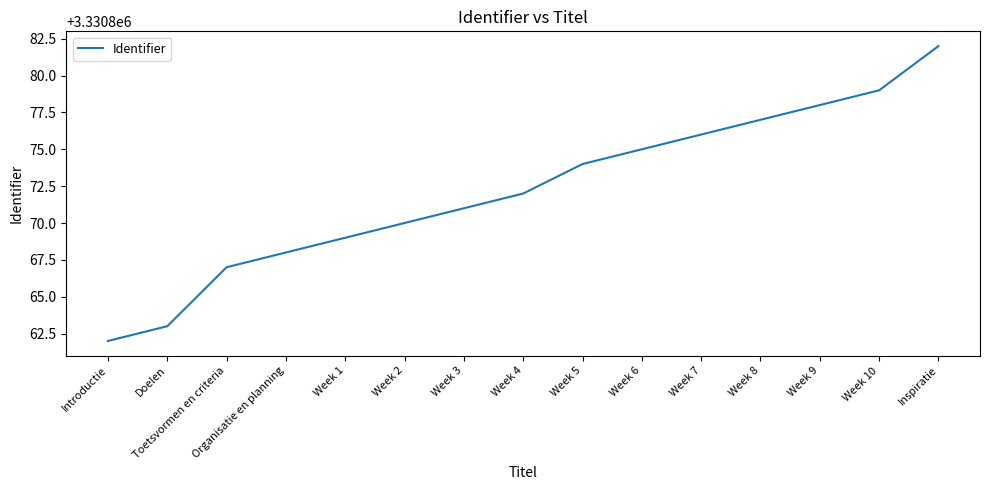

Where is the data nearest to the value 3330872?

Week 4